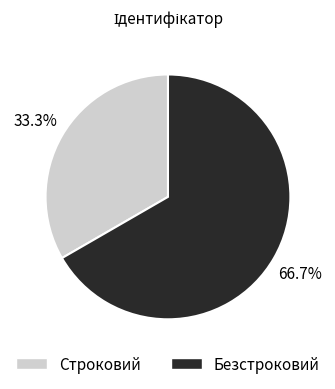

What is the ratio of the value at Безстроковий to the value at Строковий?

2.0